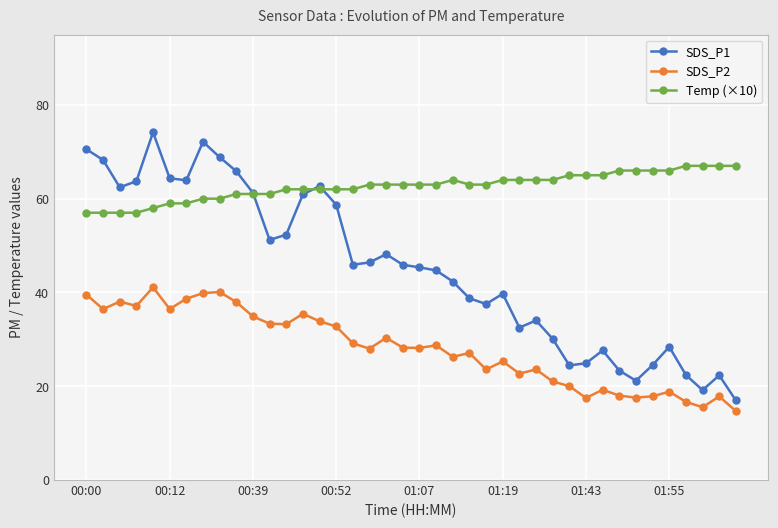

What is the lowest value of the Temp (×10) series?

57.0